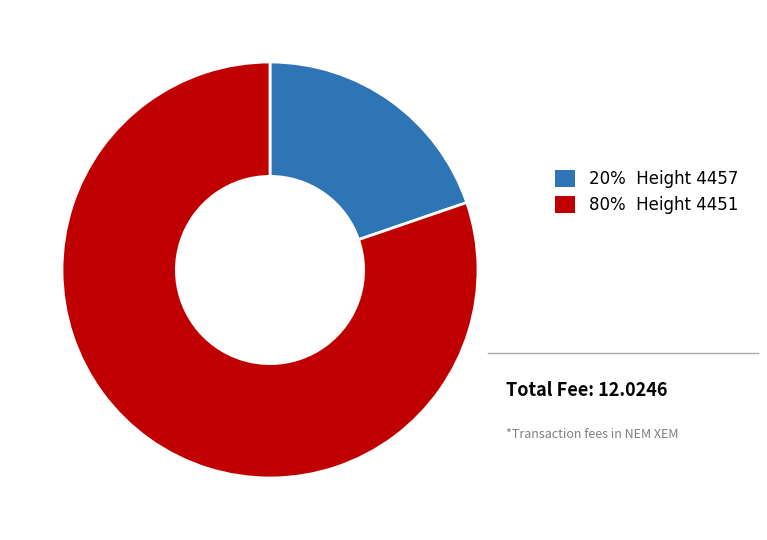

Count the number of slices in the pie.

2